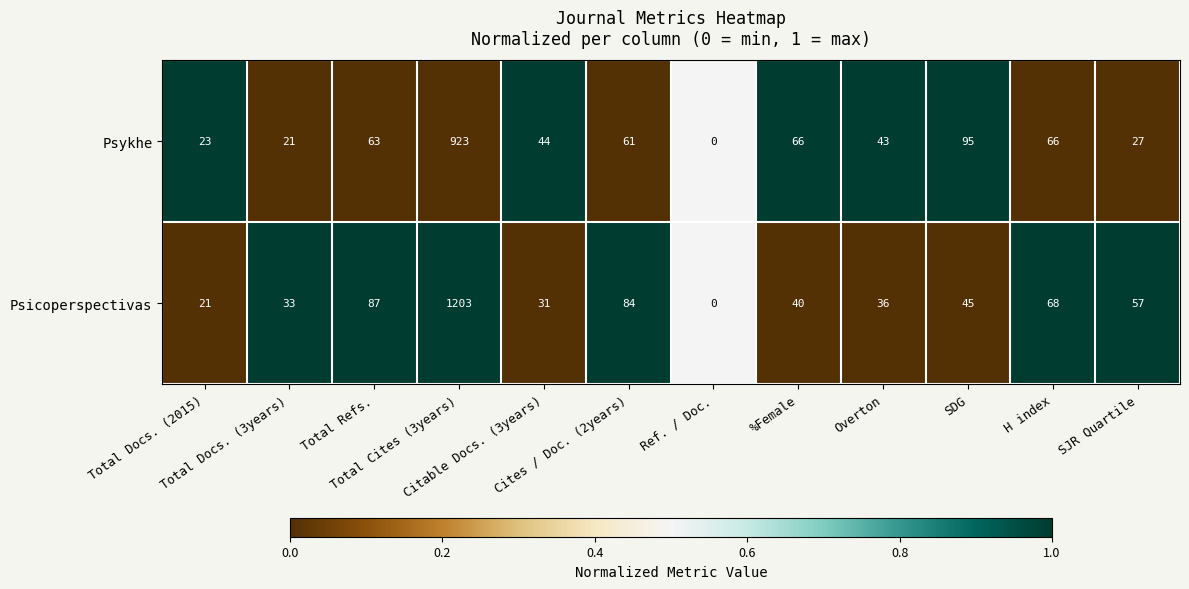

Which series has the largest total across all categories?

Psicoperspectivas